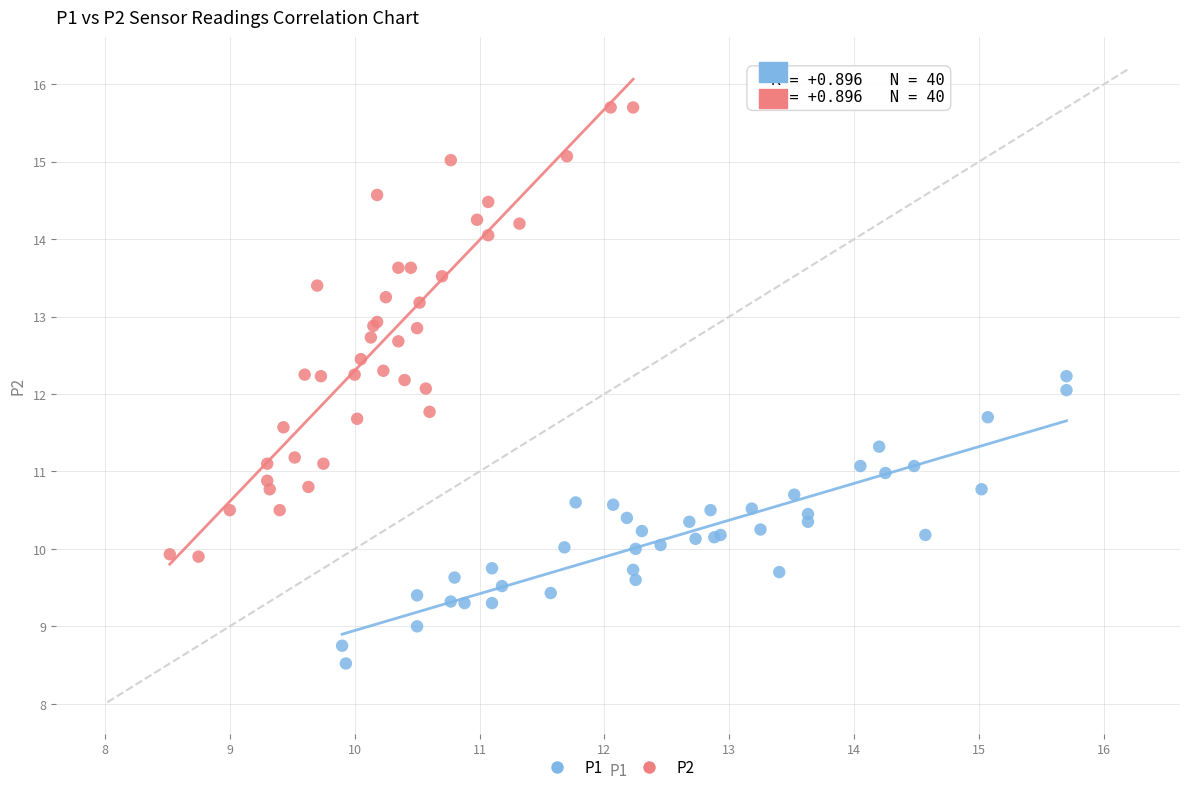

Which series has the largest Y range (max minus min)?

P2